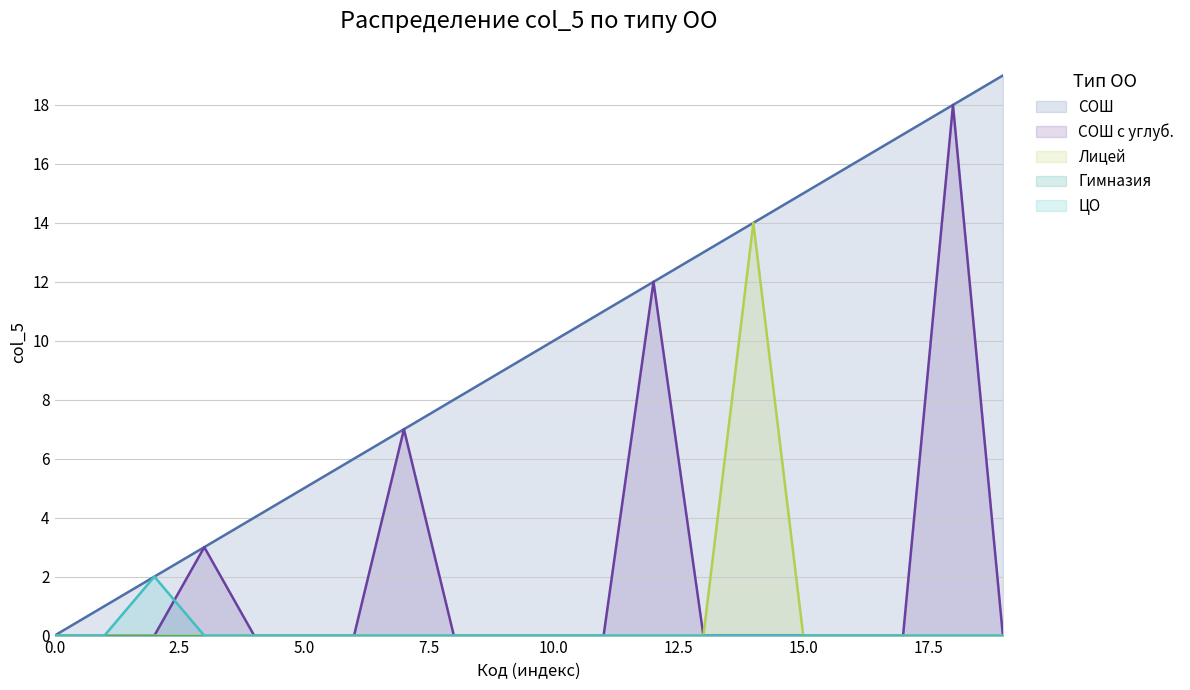

At how many categories does at least one series exceed 7?

12